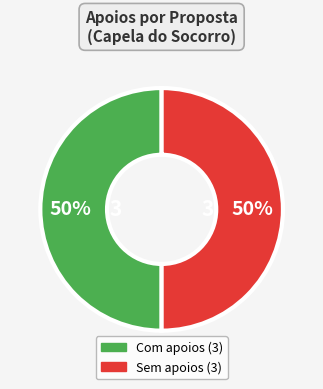

To the nearest percent, what is the difference between the largest and smallest slice percentages?

0%